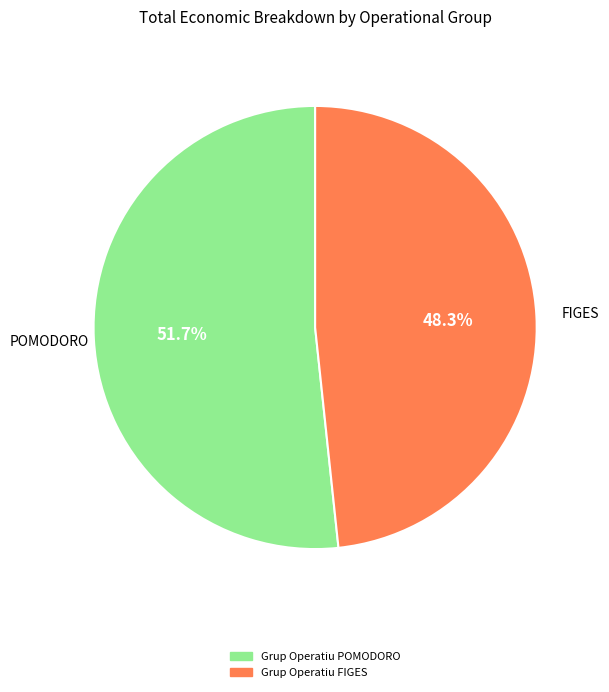

Rank the categories by value from lowest to highest.

Grup Operatiu FIGES, Grup Operatiu POMODORO